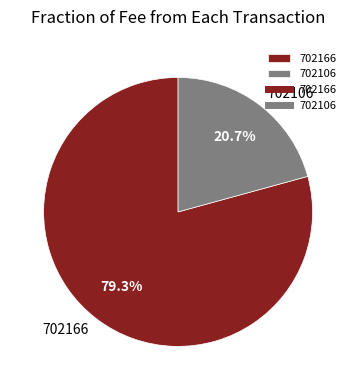

True or false: 702166 accounts for 79% of the total.

True